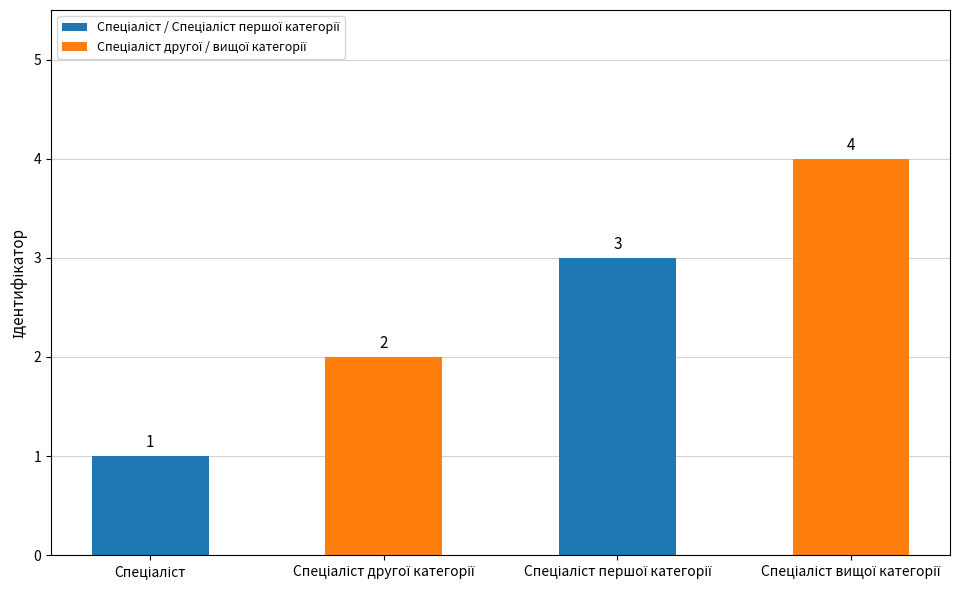

What is the value of the 3rd bar from the left?

3